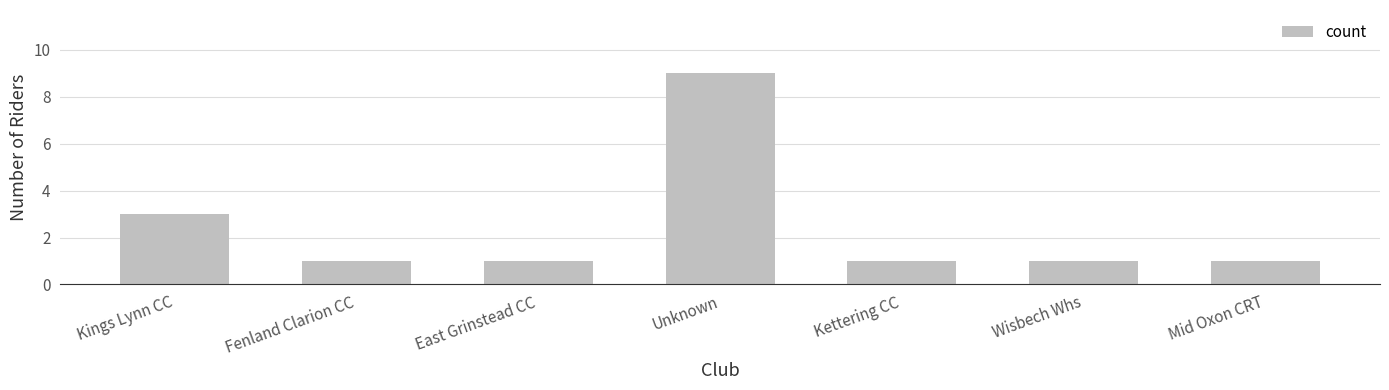

How many data points does each series have?

7